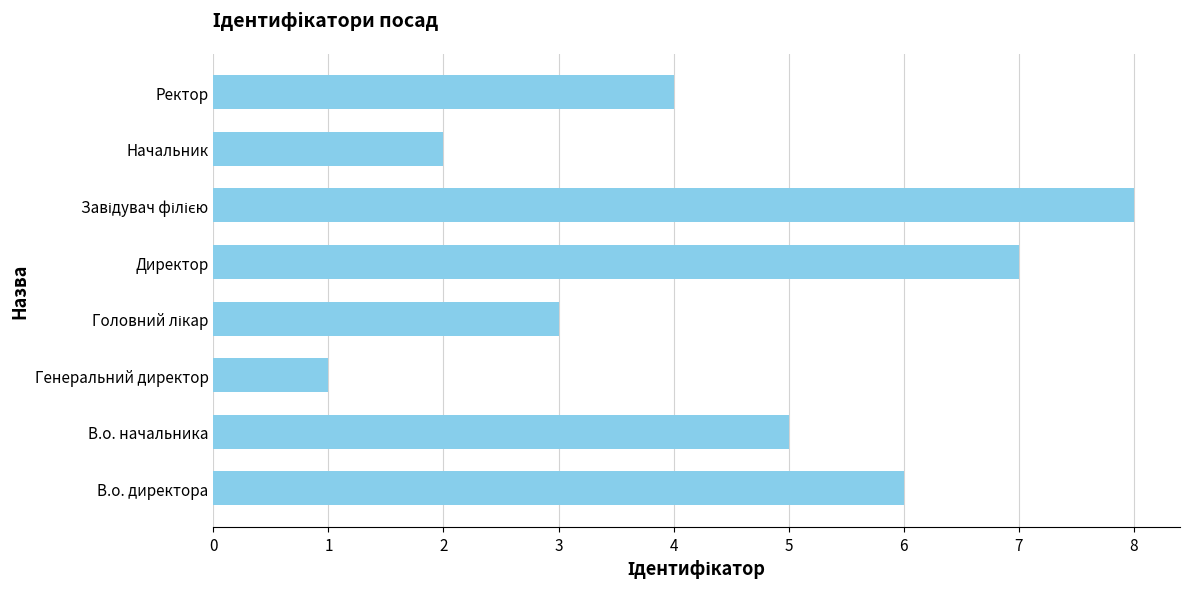

The chart shows a value of 1 at Начальник. True or false?

False